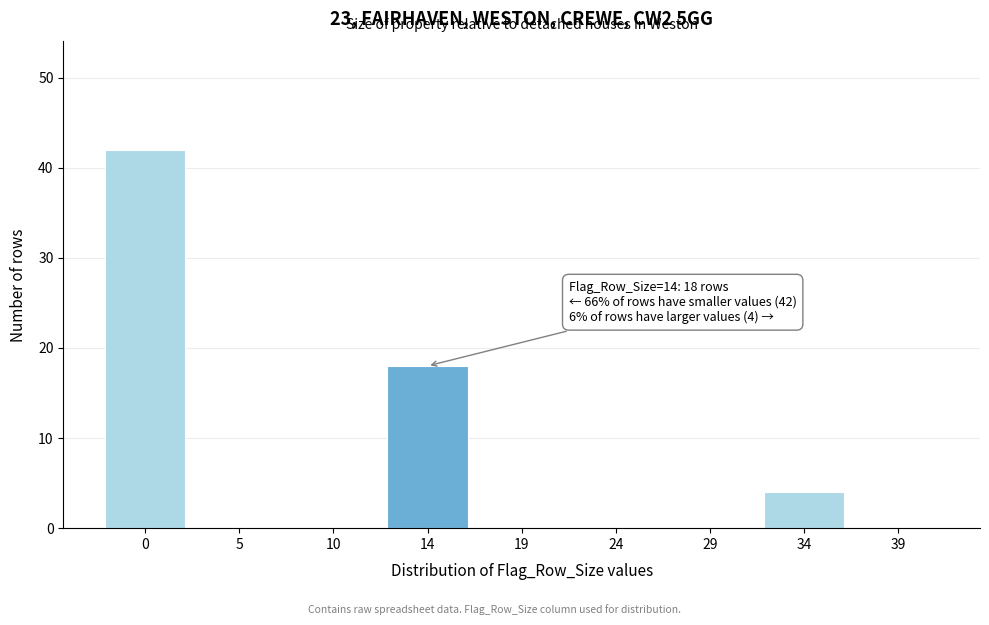

Reading right to left, what are all the values shown in this chart?

39=0	34=4	29=0	24=0	19=0	14=18	10=0	5=0	0=42